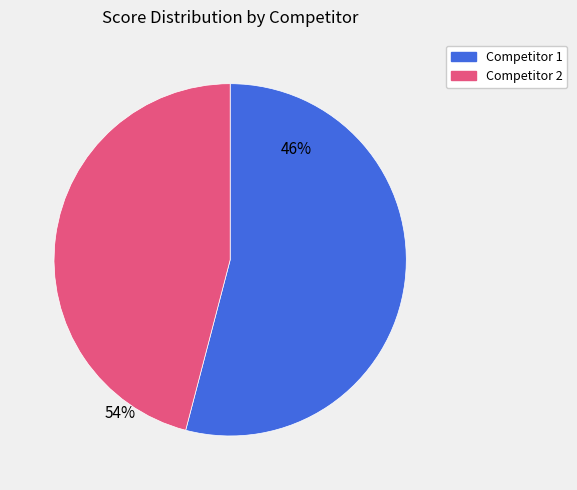

Is there any slice that represents more than half of the pie?

Yes